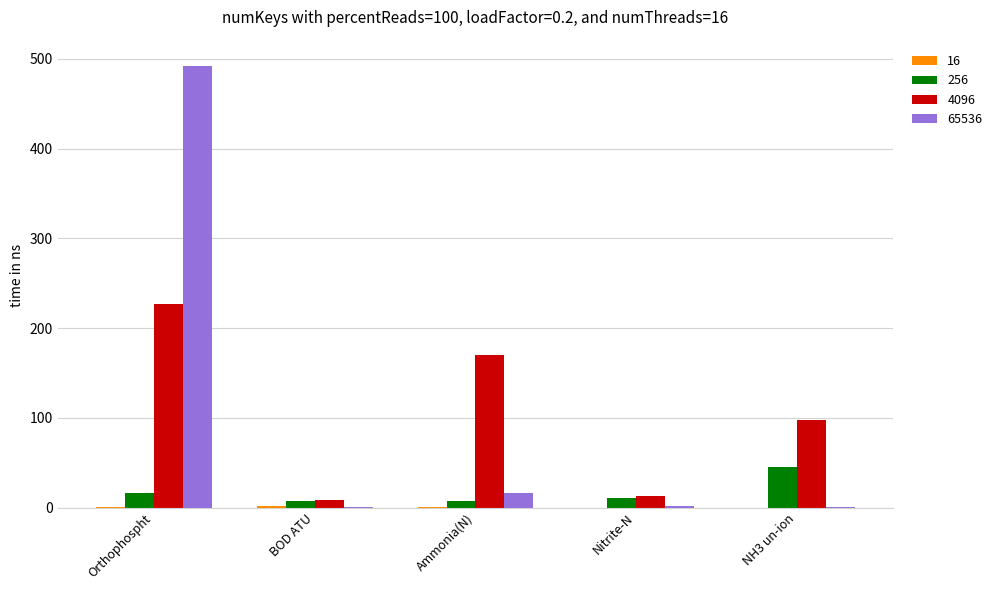

At which category is the sum across all series the highest?

Orthophospht